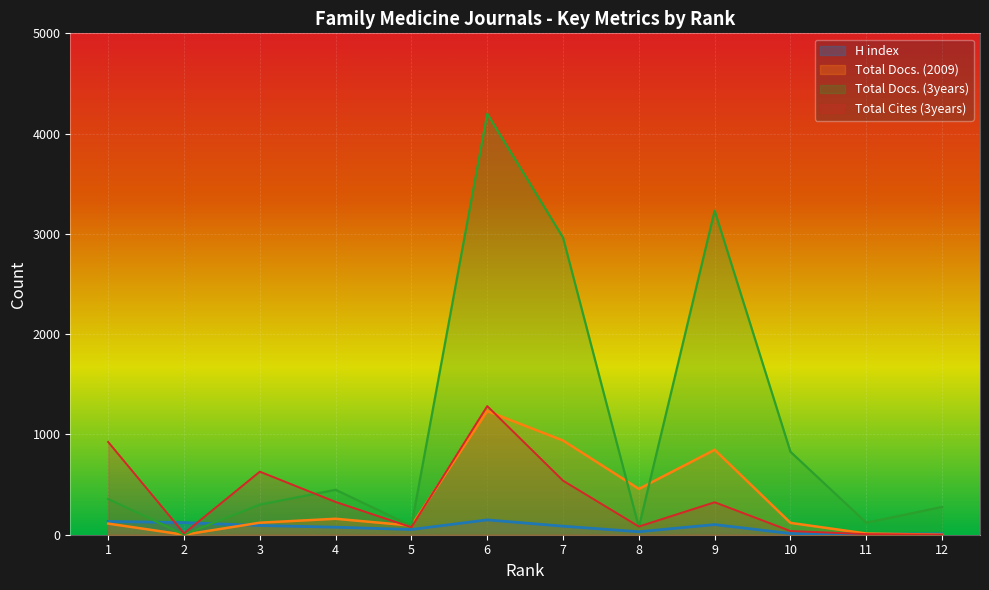

How many lines are shown in the chart?

4